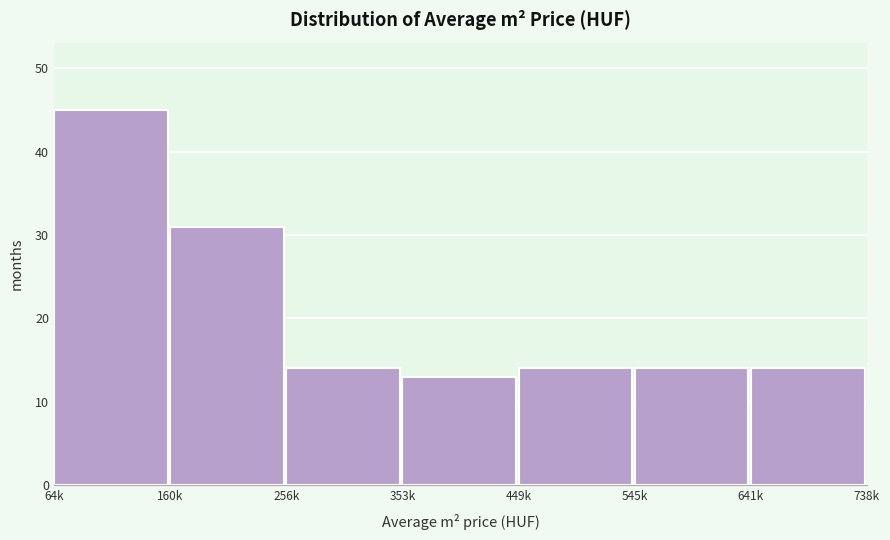

Reading right to left, what are all the values shown in this chart?

641k=14	545k=14	449k=14	353k=13	256k=14	160k=31	64k=45